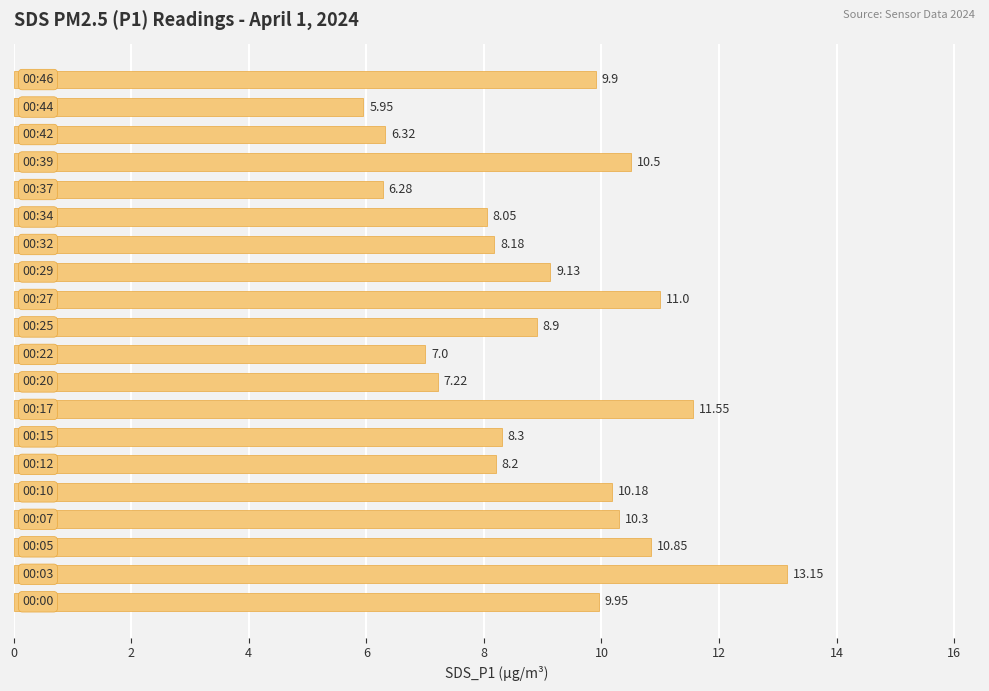

Are the bars grouped side by side (vs. stacked)?

No